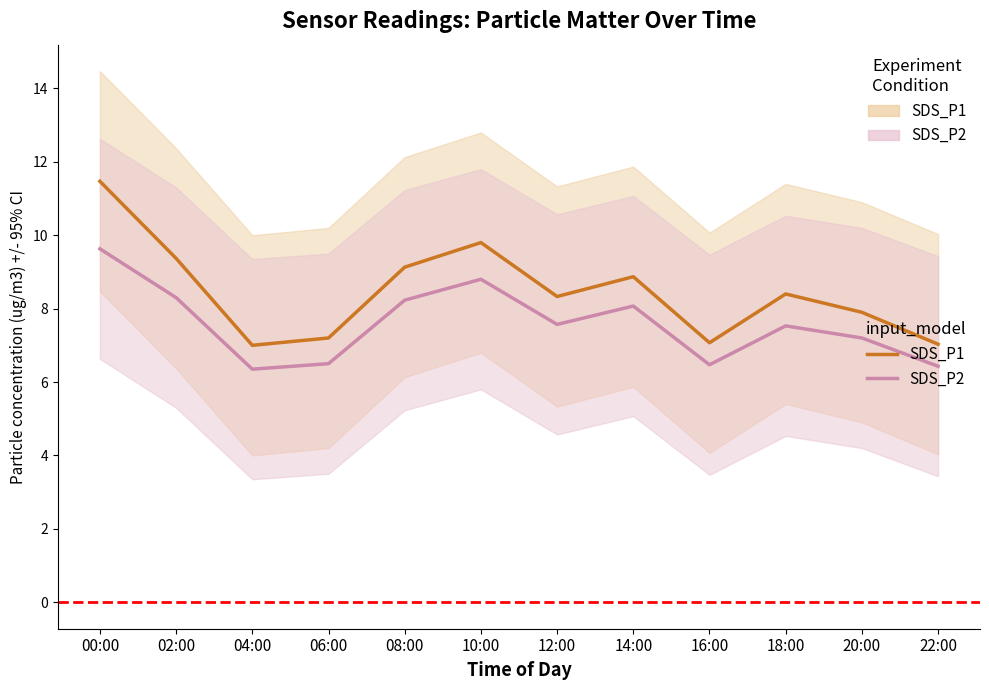

What is the highest value of the SDS_P2 series?

9.6